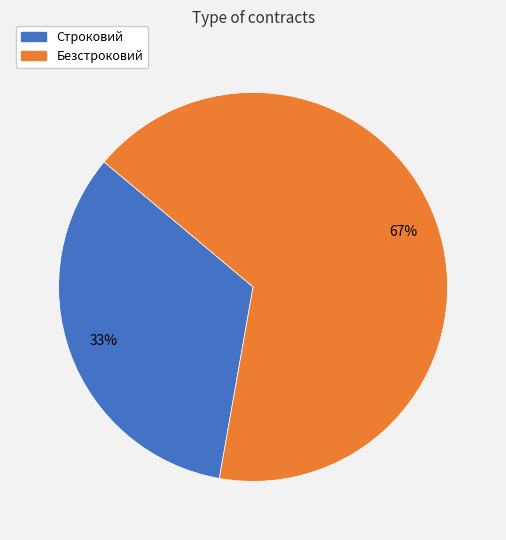

Which category accounts for the majority?

Безстроковий